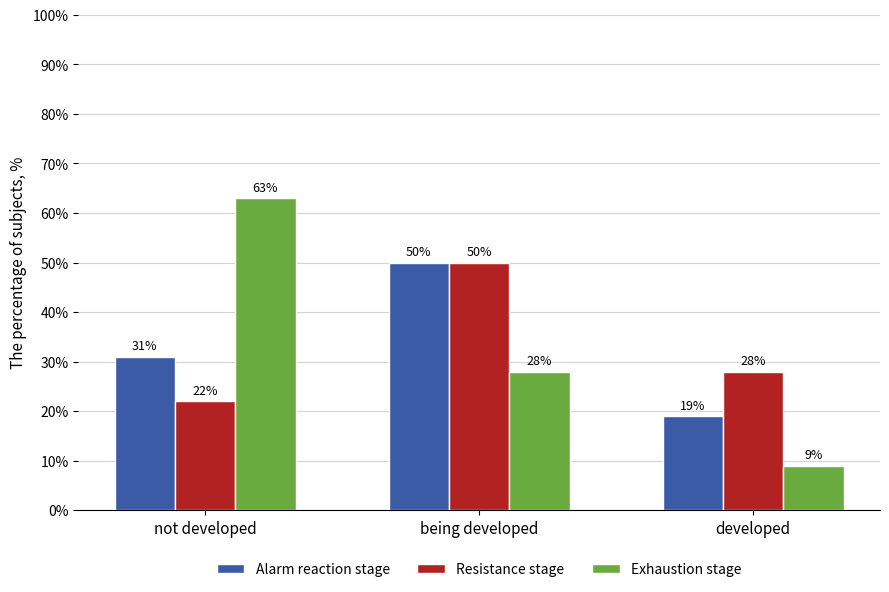

Rank the series at not developed from lowest to highest value.

Resistance stage, Alarm reaction stage, Exhaustion stage